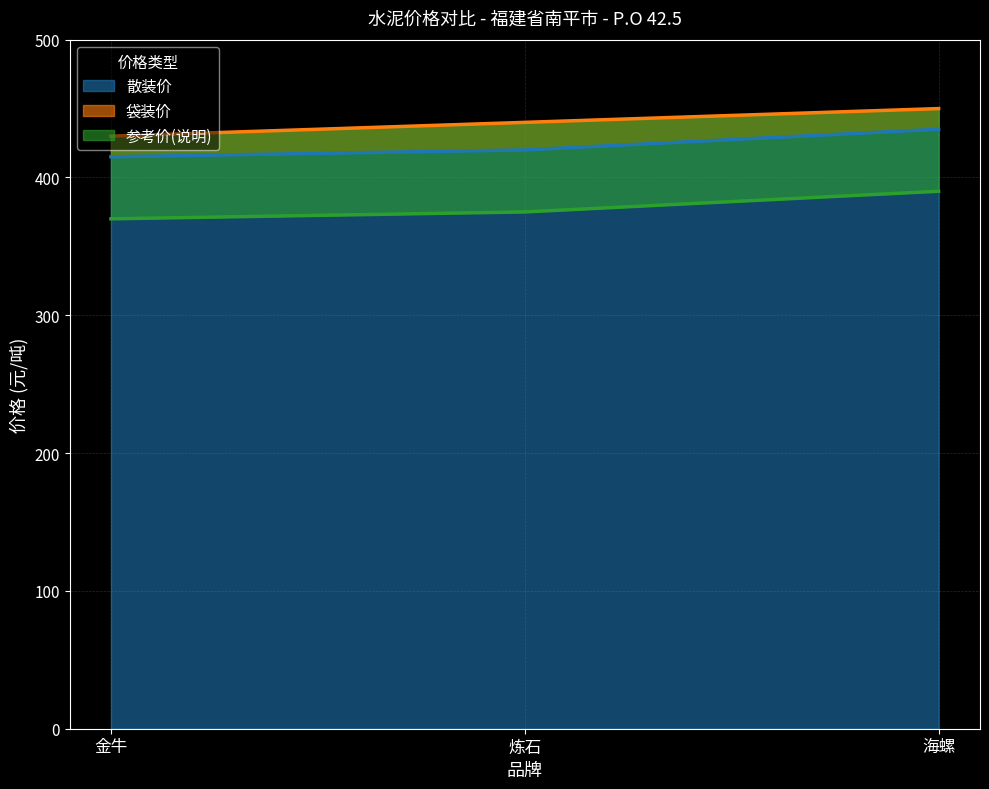

At how many categories does at least one series exceed 446?

1